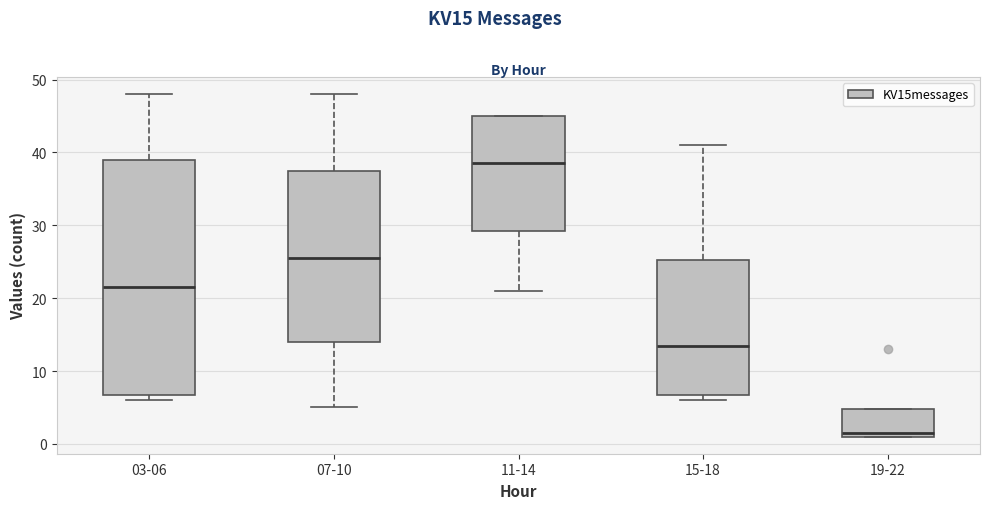

Which box's median line is the highest?

11-14